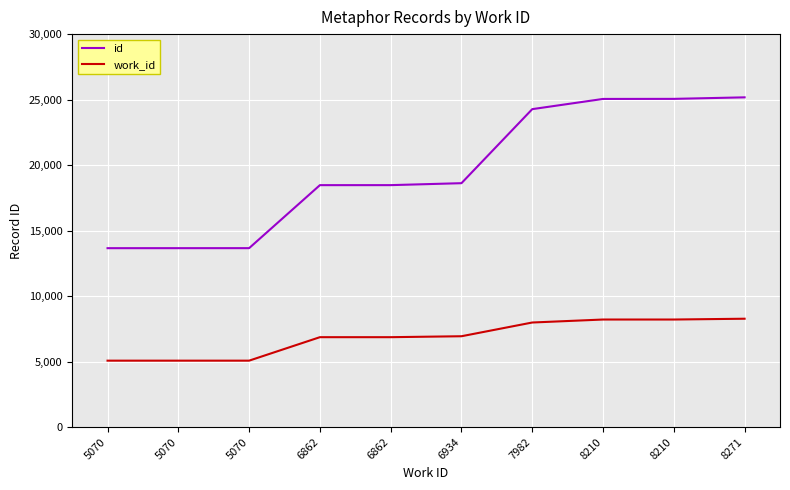

Is the value of id at 6862 greater than the value of work_id at 8210?

Yes